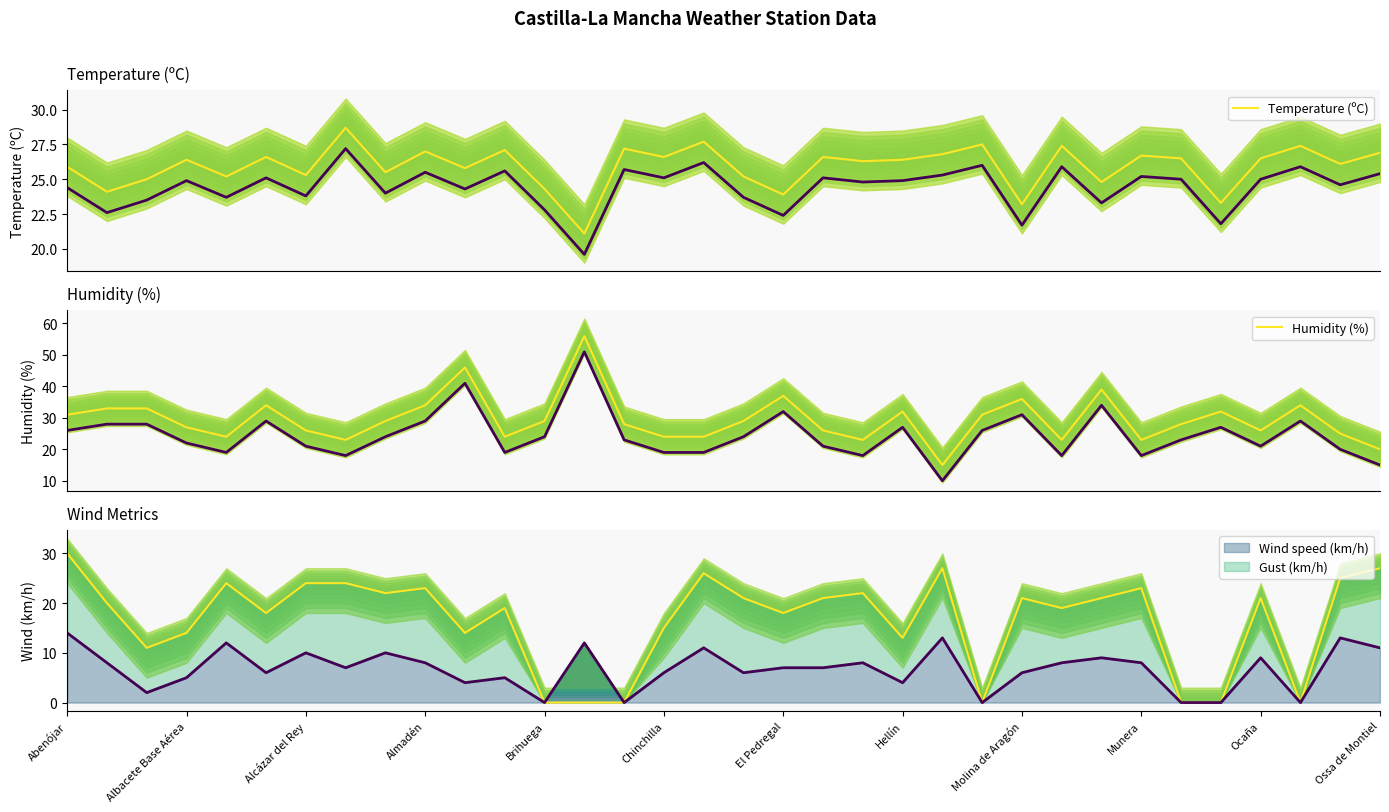

What is the difference between the Temperature (ºC) values at 28 and Brihuega?

1.3